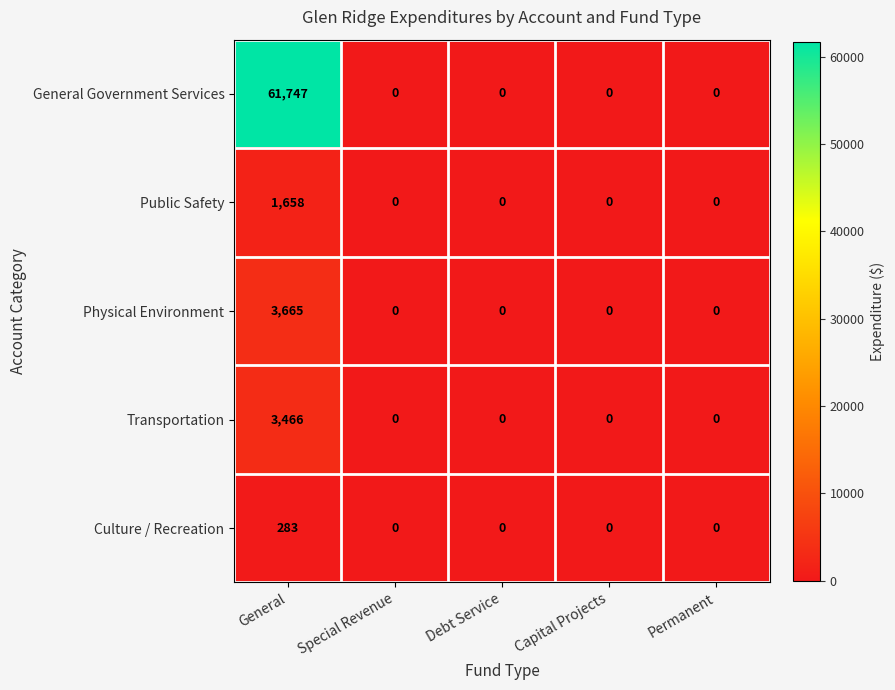

Is it true that General Government Services equals 0 at Debt Service?

True